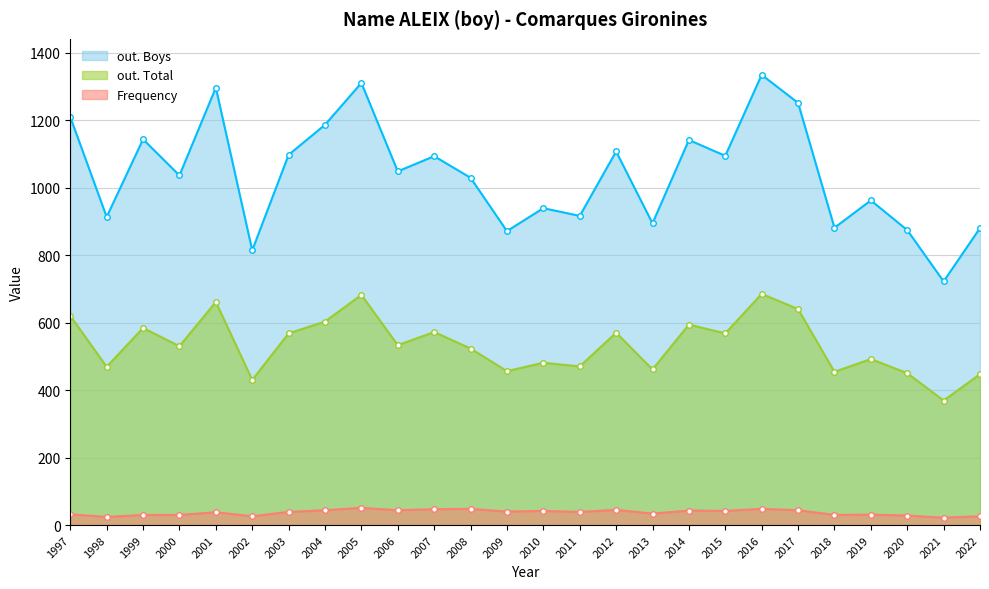

Does the chart have visible grid lines?

Yes